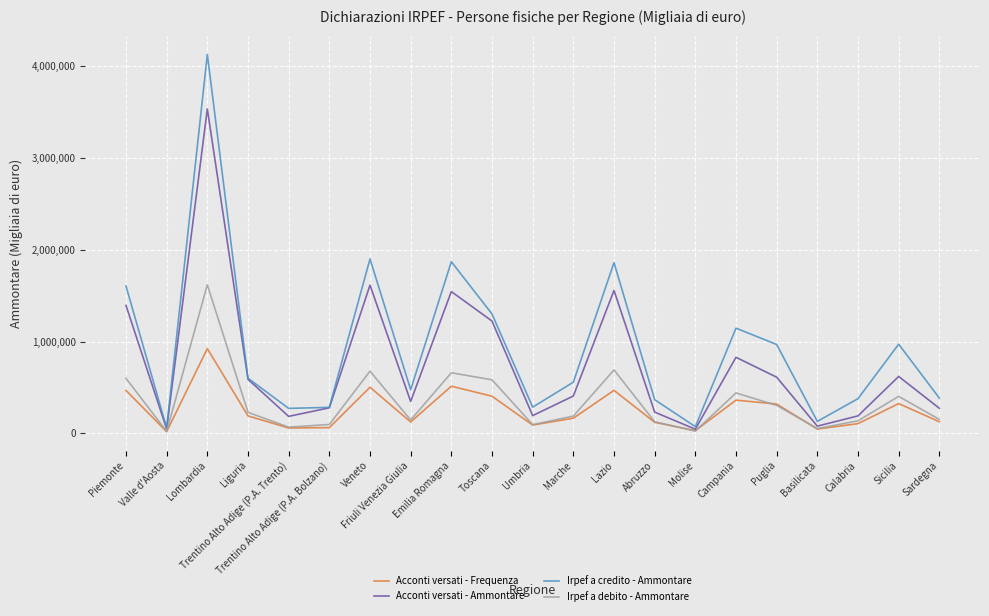

What position from the left is Calabria?

19